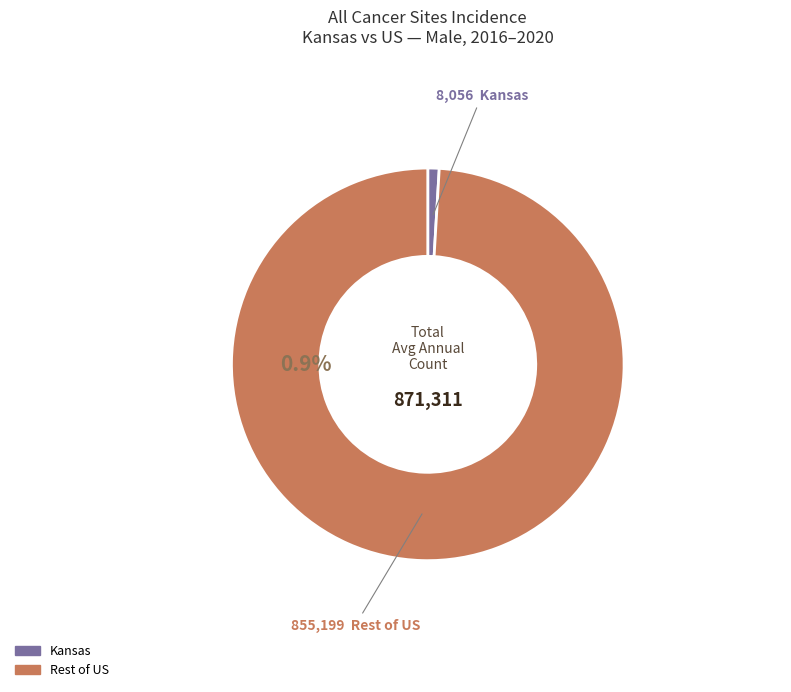

Is the sum of US (SEER+NPCR) and Kansas greater than half?

Yes